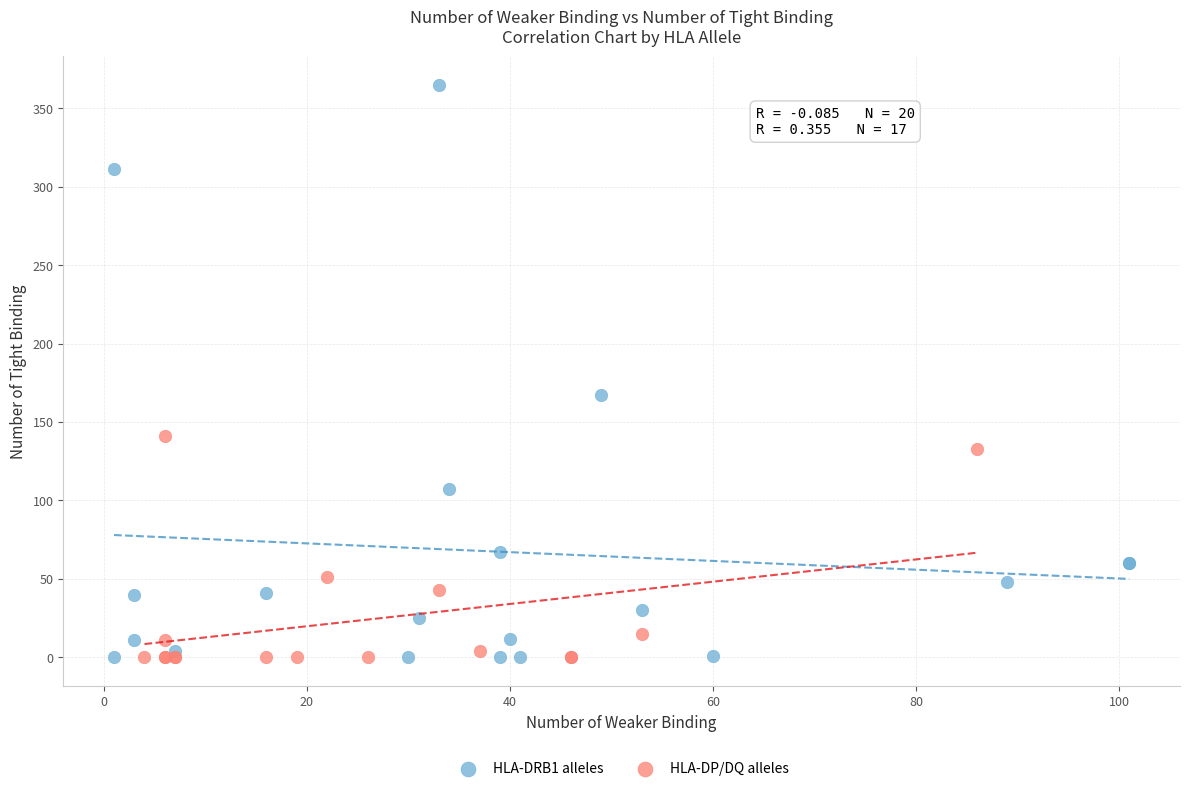

Which series has the largest Y range (max minus min)?

HLA-DRB1 alleles